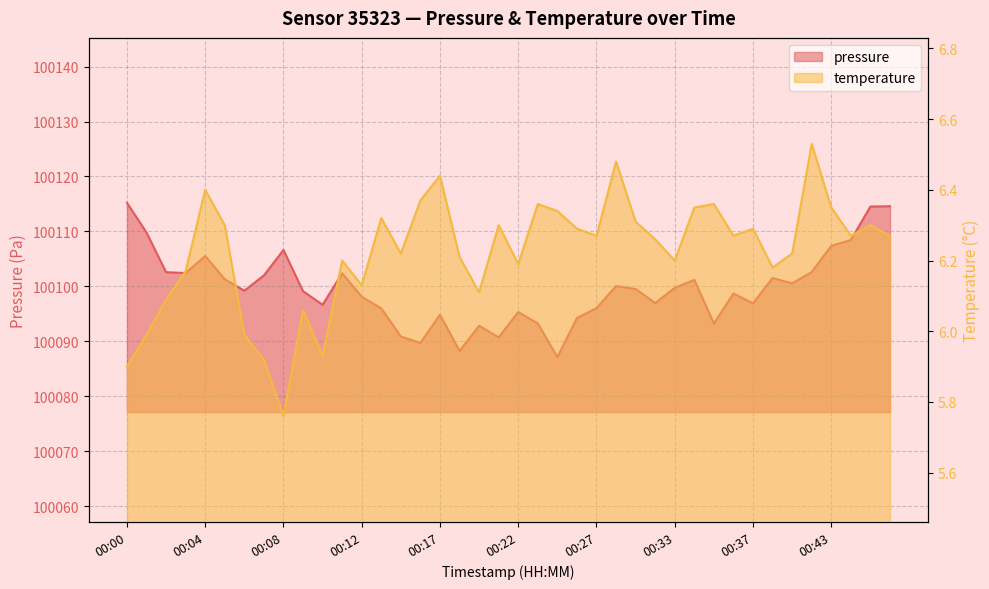

Rank the categories by pressure value from highest to lowest.

00:00, 00:46, 00:45, 00:01, 00:44, 00:43, 00:08, 00:04, 00:41, 00:02, 00:03, 00:11, 00:07, 00:39, 00:05, 00:34, 00:40, 00:29, 00:33, 00:30, 00:06, 00:09, 00:36, 00:12, 00:31, 00:37, 00:10, 00:27, 00:14, 00:22, 00:17, 00:26, 00:23, 00:35, 00:19, 00:15, 00:21, 00:16, 00:18, 00:25